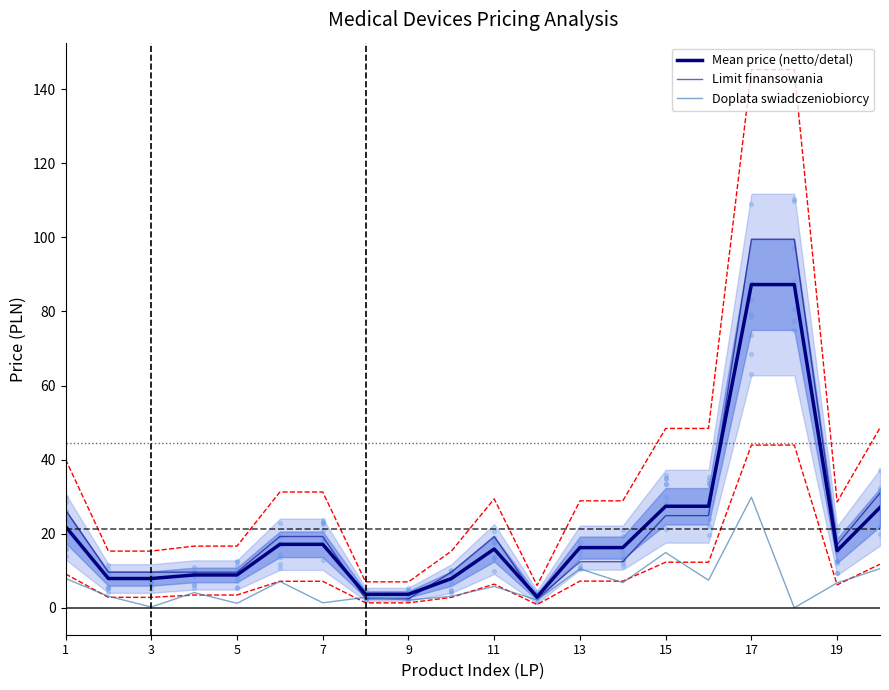

Which series has the largest total across all categories?

Limit finansowania